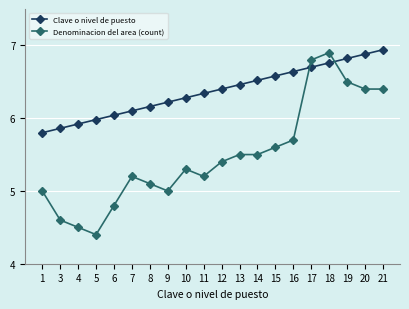

How many distinct data groups are displayed?

2